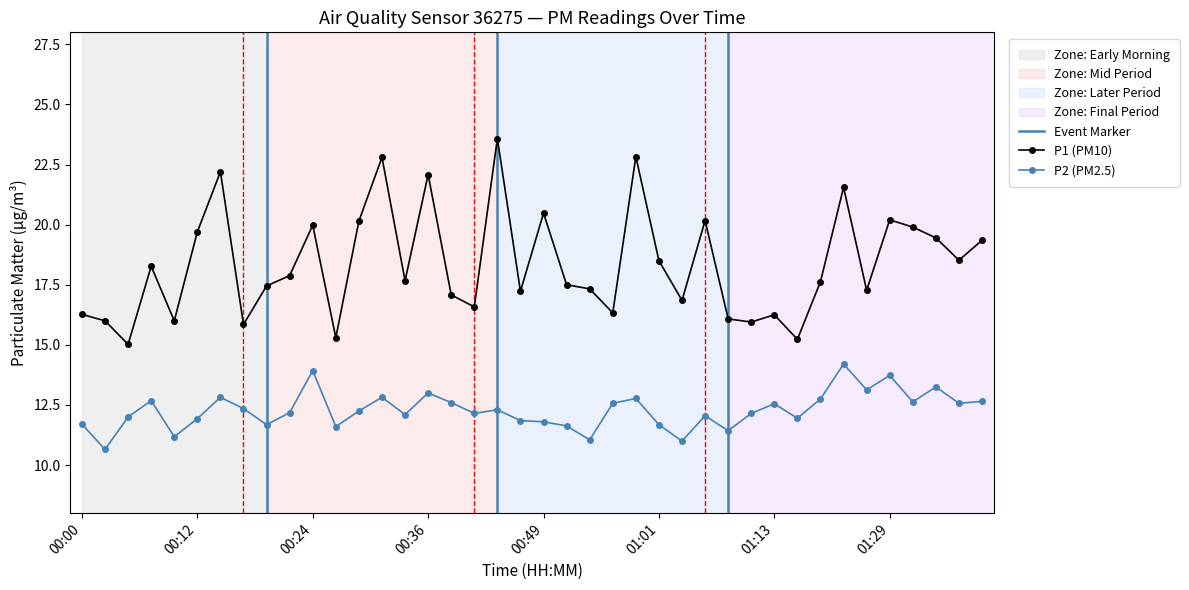

What is the label of the 2nd point from the left?

00:02